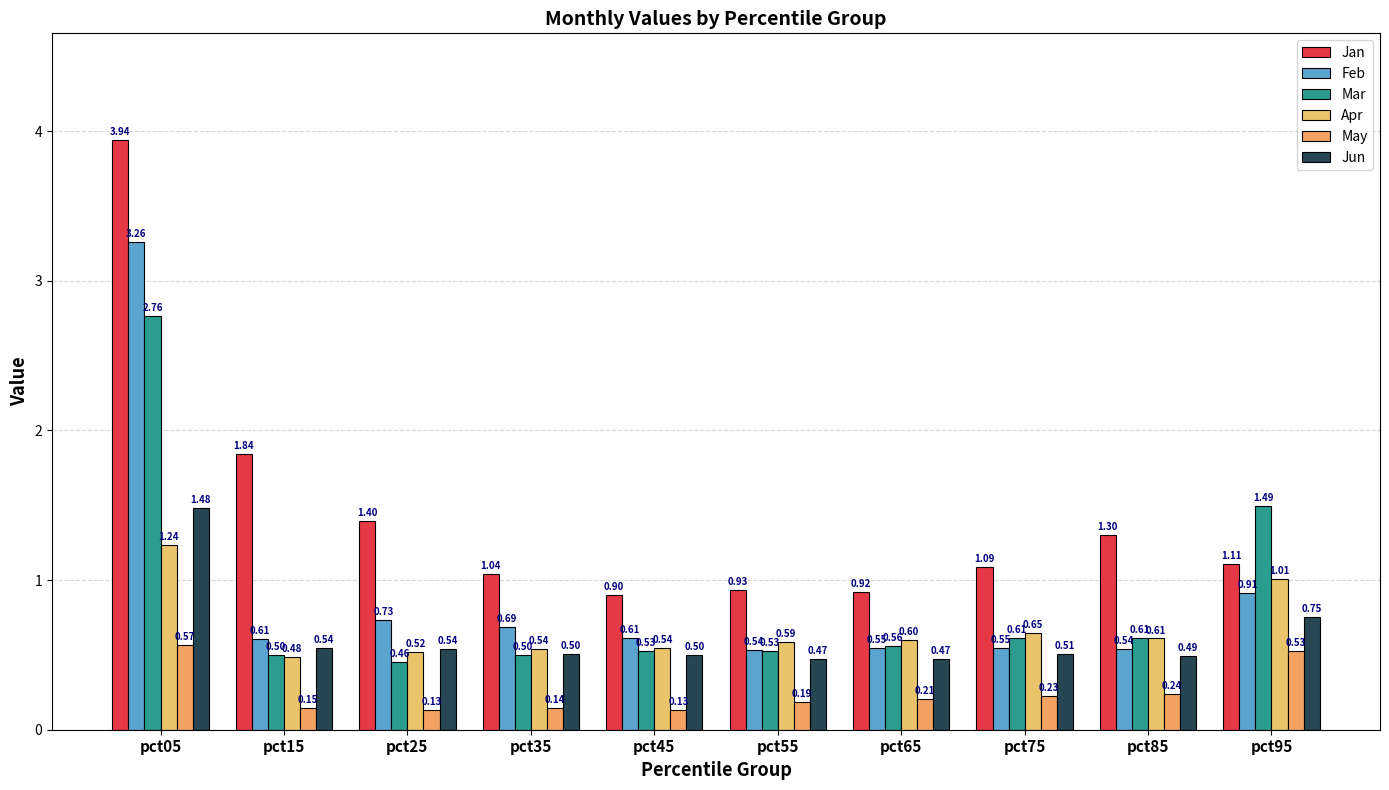

What is the sum of all Jun values?

6.3